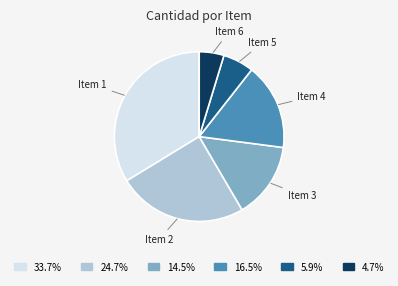

Which category has the smallest portion of the pie?

Item 6